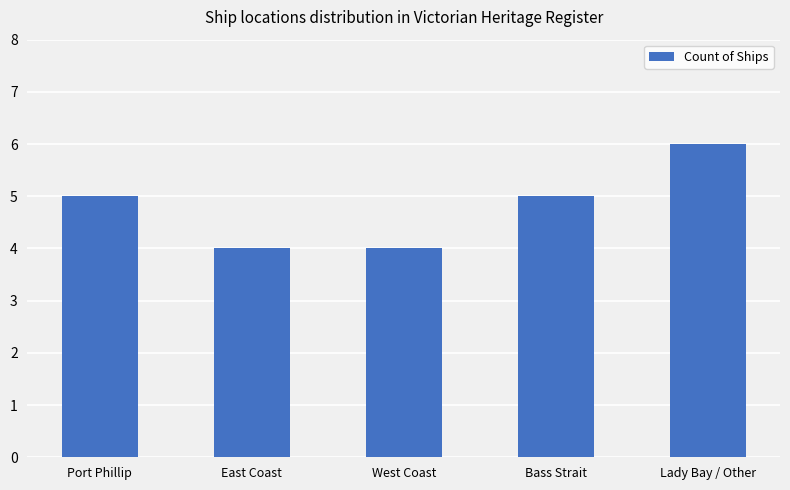

At which category does the chart reach its peak across all series?

Lady Bay / Other